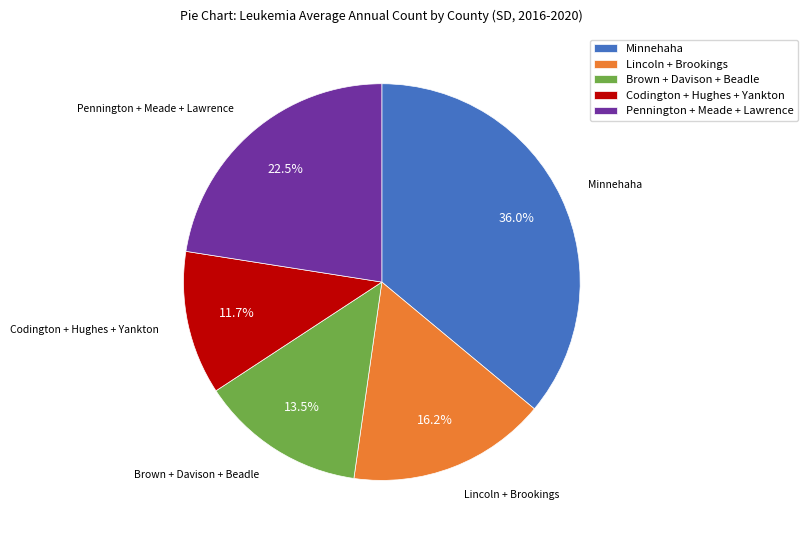

Does Brown + Davison + Beadle represent more than half of the total?

No